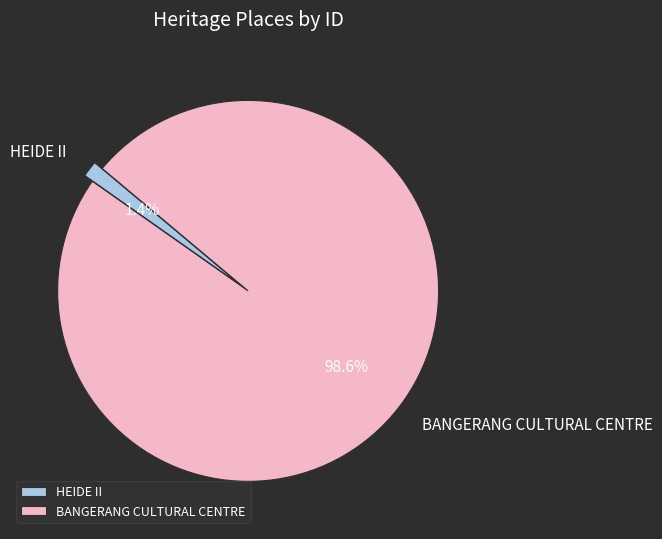

The HEIDE II slice represents 9% of the pie. True or false?

False